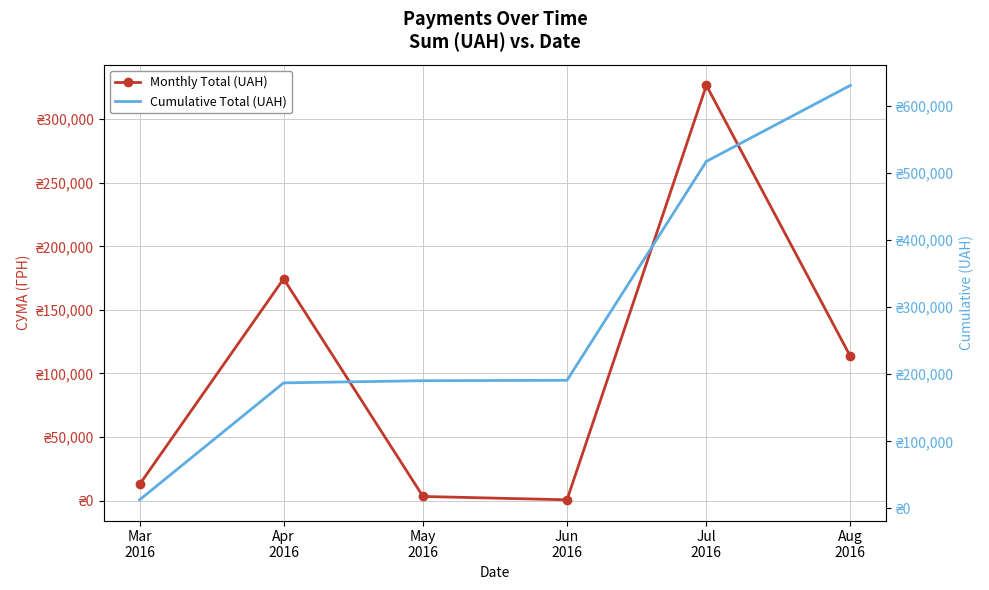

True or false: Cumulative Total (UAH) has a value of 60029.9 at Apr
2016.

False